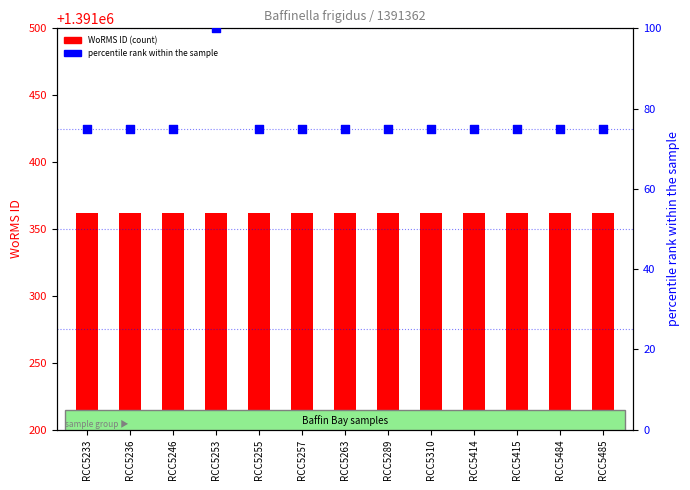

Which series contains the lowest Y value?

percentile rank within the sample